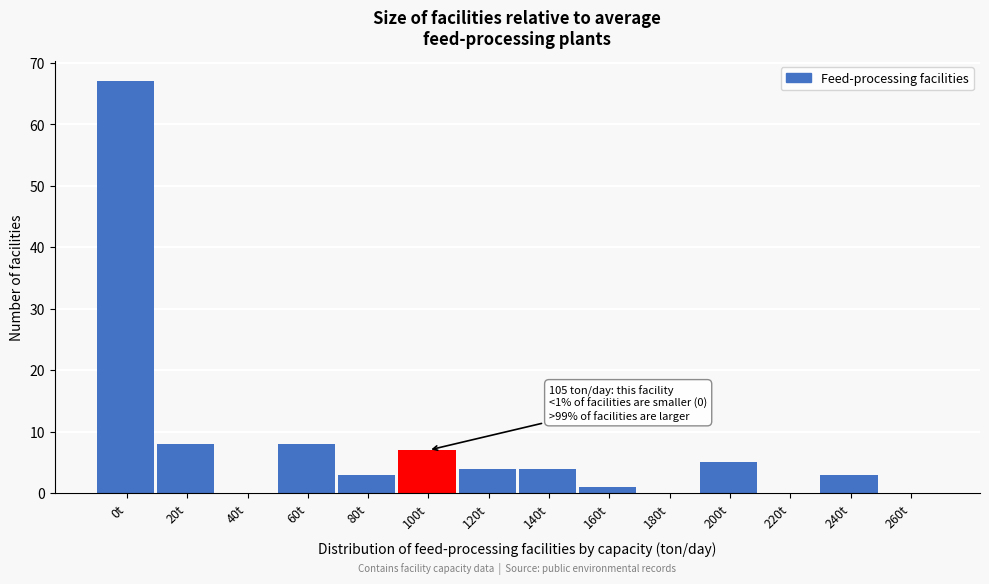

Reading left to right, what are all the values shown in this chart?

0t=67	20t=8	40t=0	60t=8	80t=3	100t=7	120t=4	140t=4	160t=1	180t=0	200t=5	220t=0	240t=3	260t=0